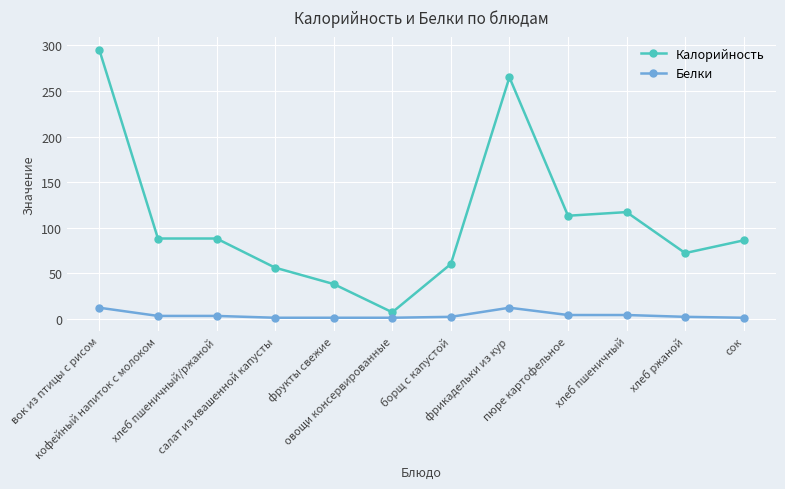

Where does the Белки series first go above 3?

вок из птицы с рисом